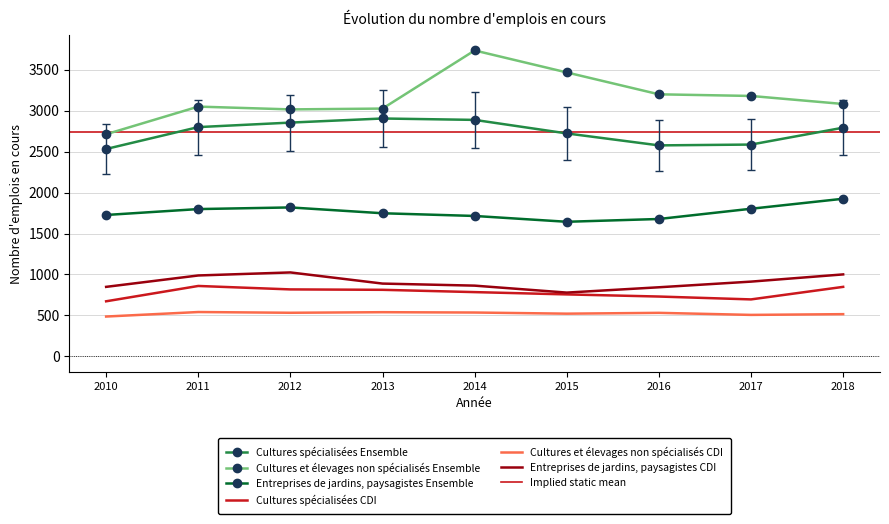

True or false: Entreprises de jardins, paysagistes CDI has a value of 844 at 2016.

True